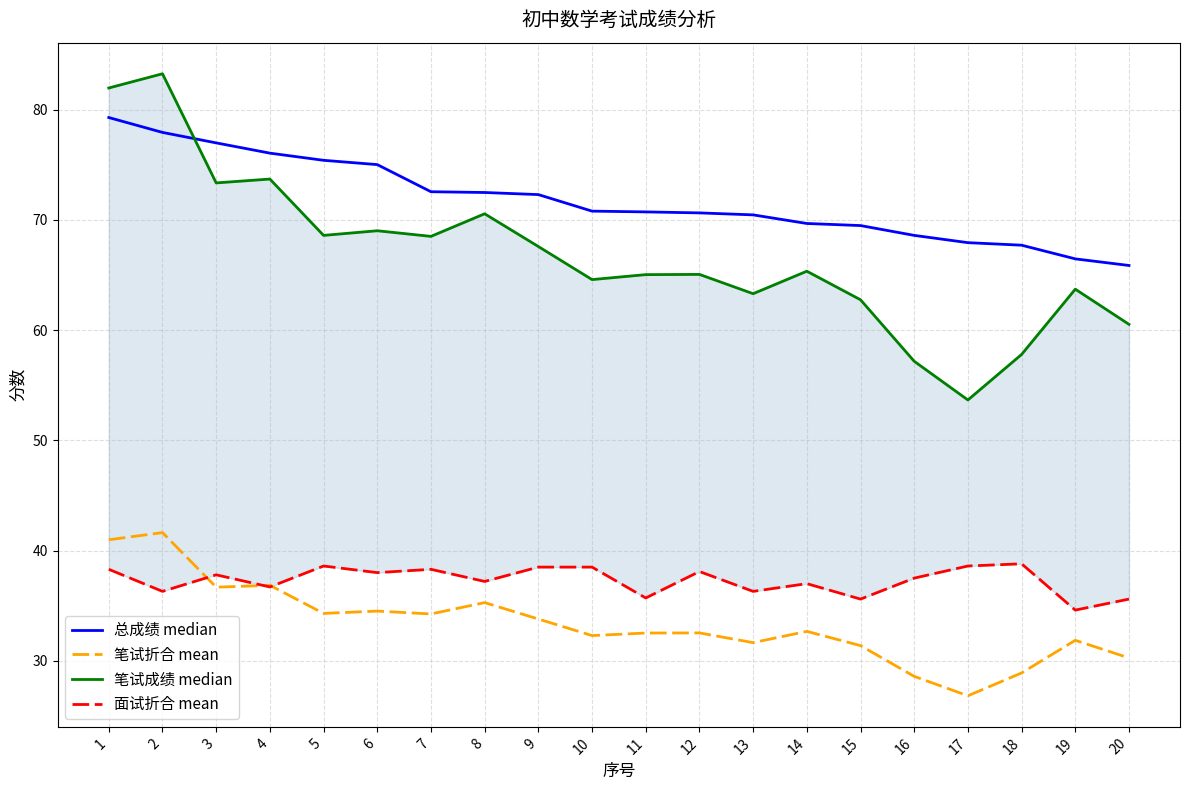

What is the greatest value displayed?

83.2